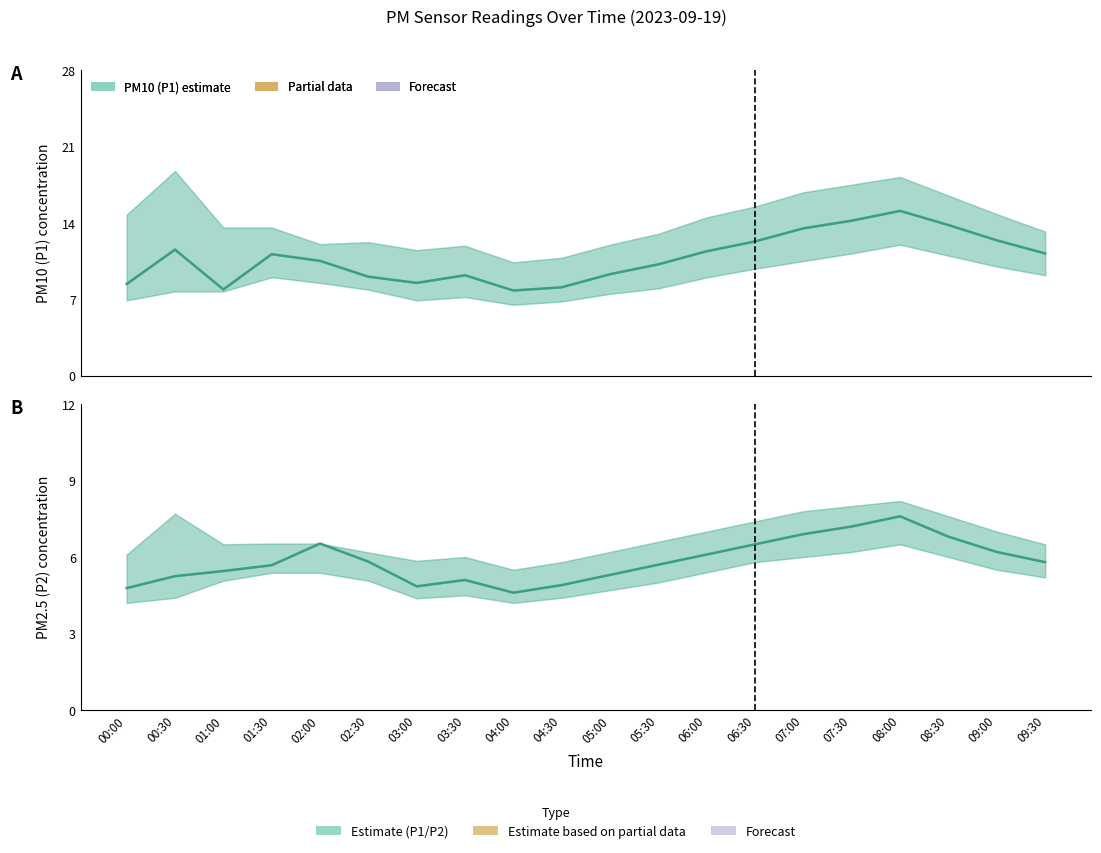

Reading right to left, extract all data points from this chart.

P1: 11.2	12.4	13.8	15.1	14.2	13.5	12.3	11.4	10.2	9.3	8.1	7.8	9.2	8.5	9.1	10.5	11.1	7.9	11.6	8.4
P2: 5.8	6.2	6.8	7.6	7.2	6.9	6.5	6.1	5.7	5.3	4.9	4.6	5.1	4.8	5.8	6.5	5.7	5.5	5.2	4.8